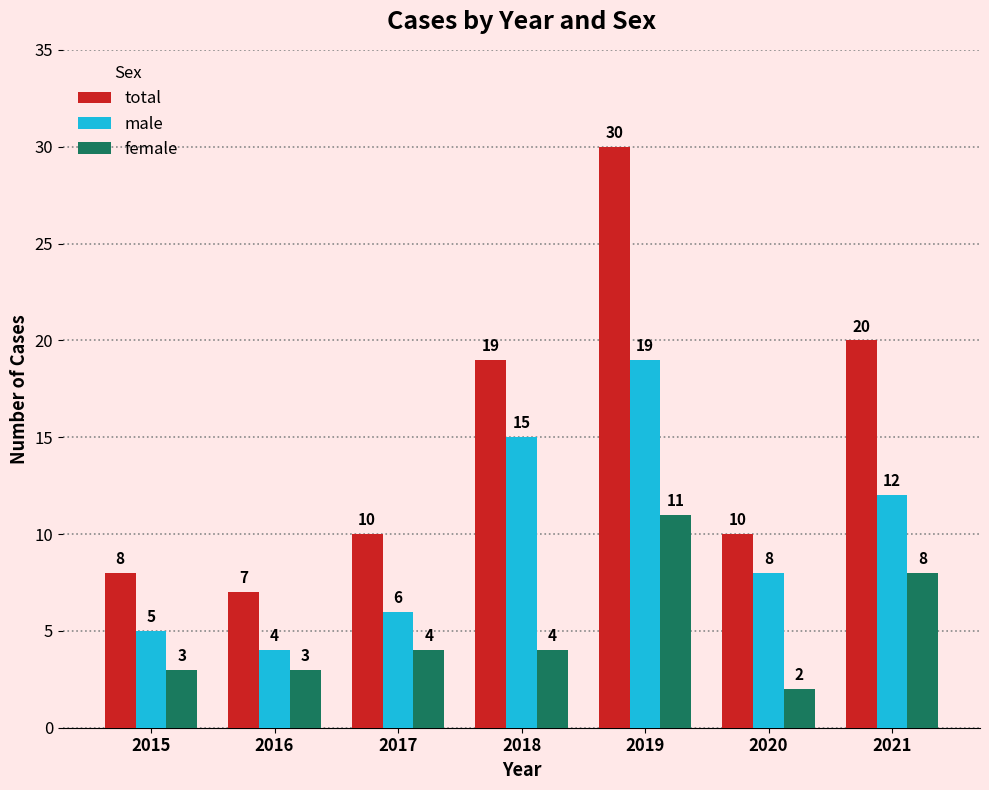

Does the chart contain any negative values?

No